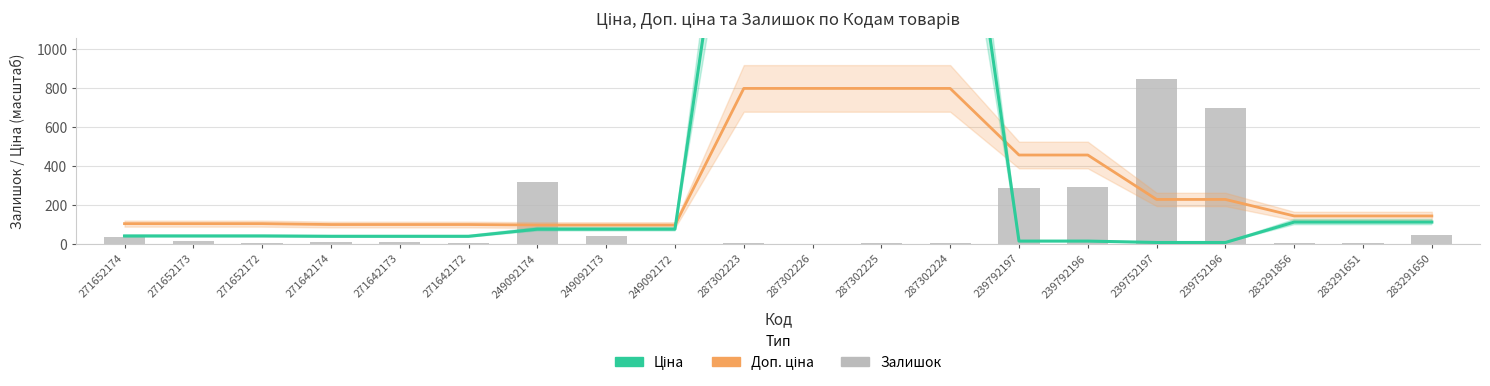

Which series has the widest spread of values?

Ціна